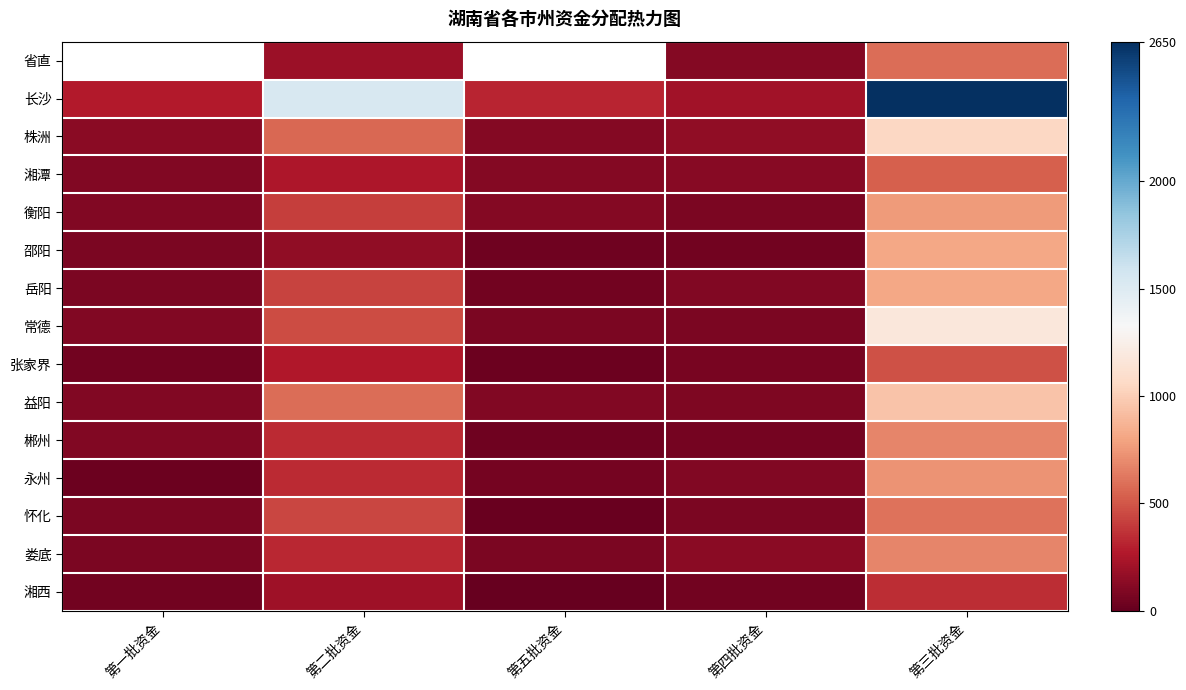

What is the minimum value shown in the chart?

10.0